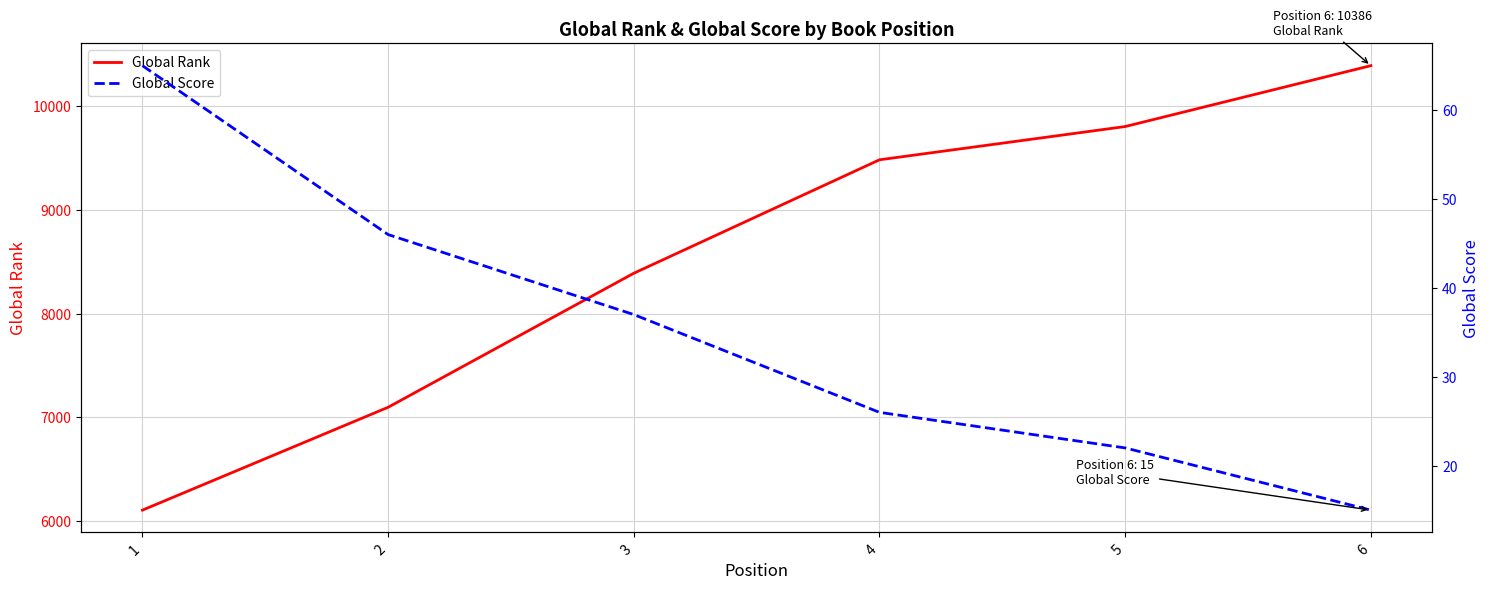

Reading left to right, extract all data points from this chart.

Global Rank: 6108	7098	8388	9480	9800	10386
Global Score: 65	46	37	26	22	15